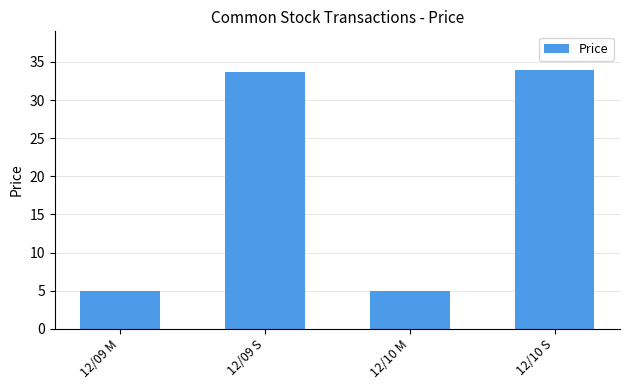

What is the difference between the second highest and minimum values?

28.6